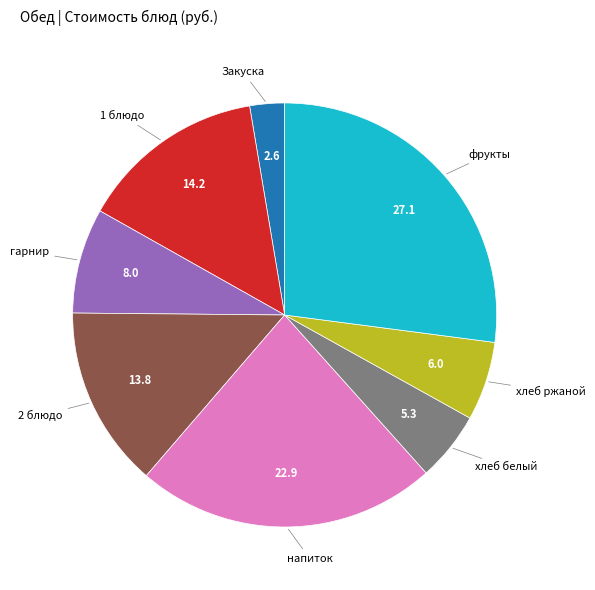

Which category has the smallest portion of the pie?

Закуска